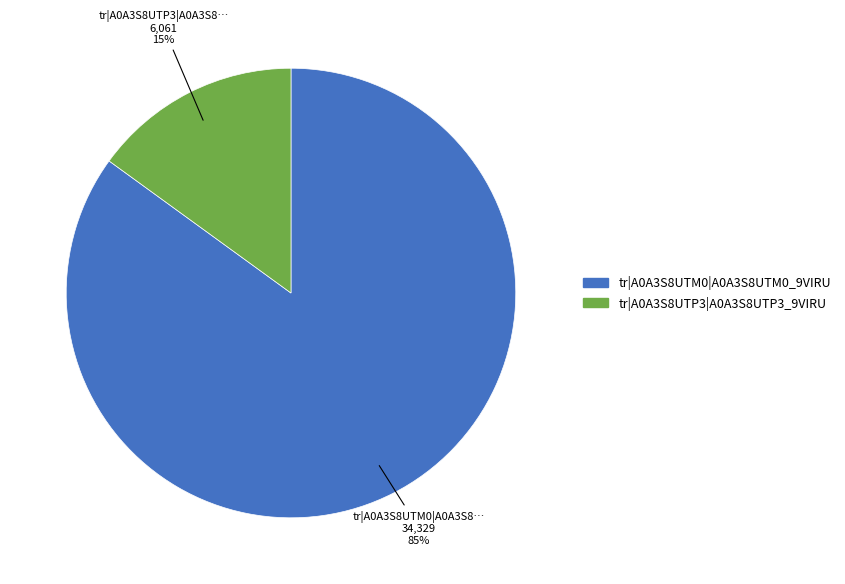

Do tr|A0A3S8UTM0|A0A3S8UTM0_9VIRU and tr|A0A3S8UTP3|A0A3S8UTP3_9VIRU together represent more than half of the pie?

Yes